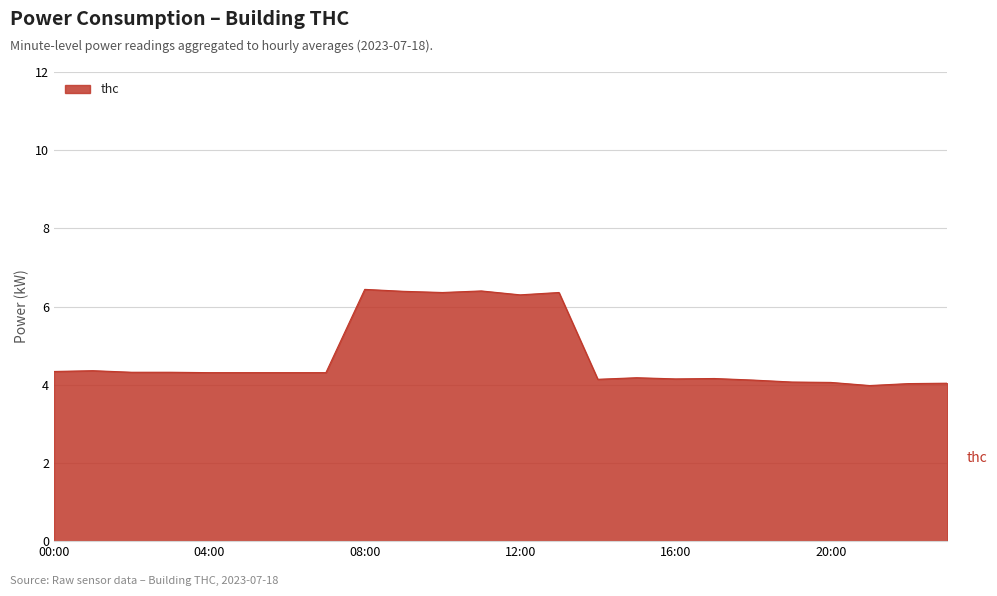

What is the minimum value shown in the chart?

4.0